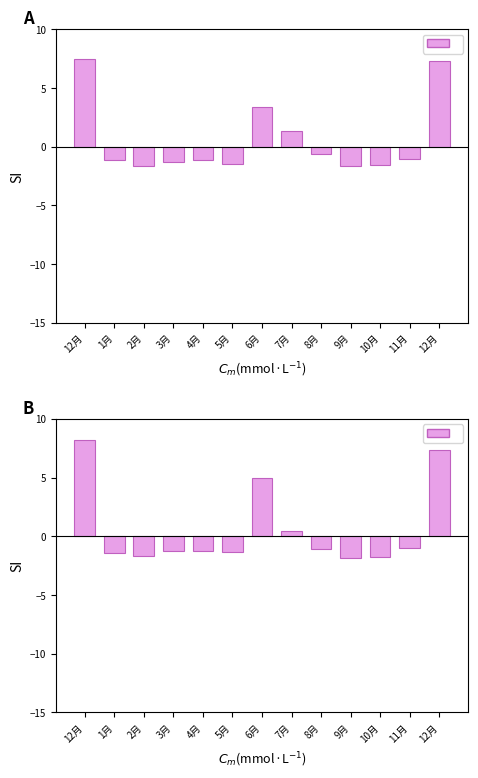

What is the sum of the values at 7月 and 11月?

-0.6